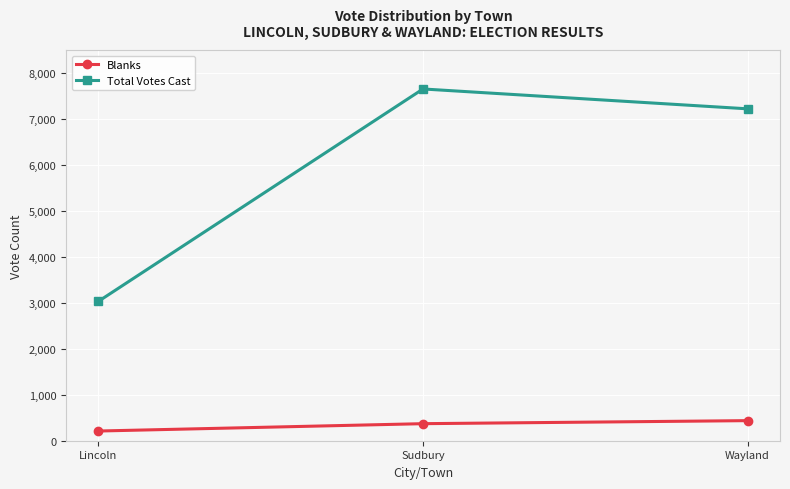

Where is Total Votes Cast nearest to the value 5344?

Wayland